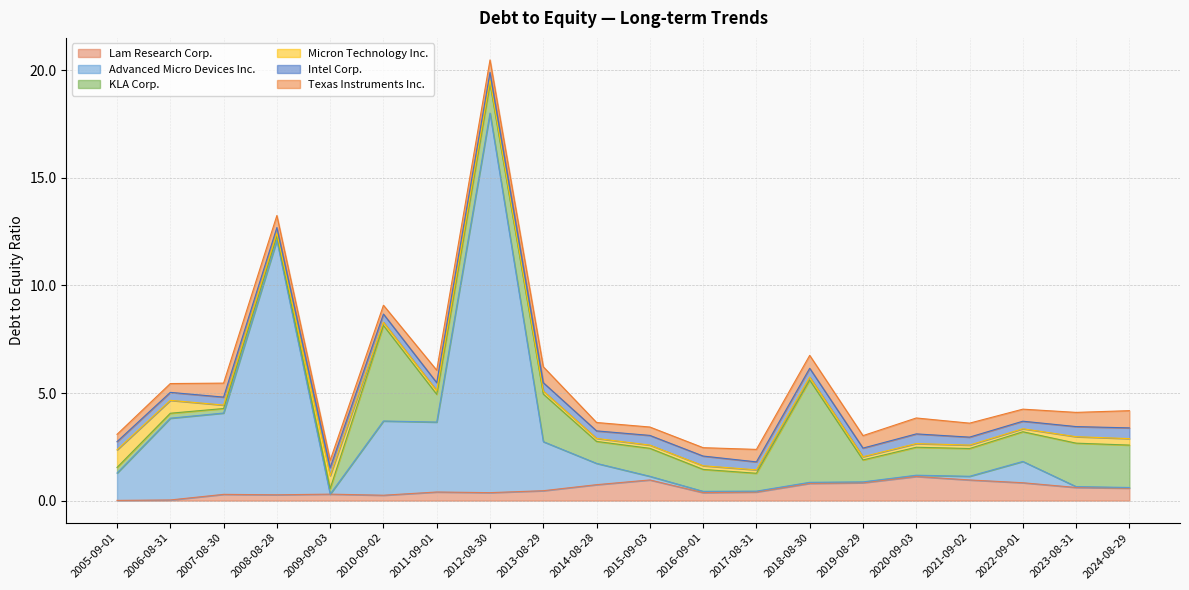

What is the maximum value shown in the chart?

17.6